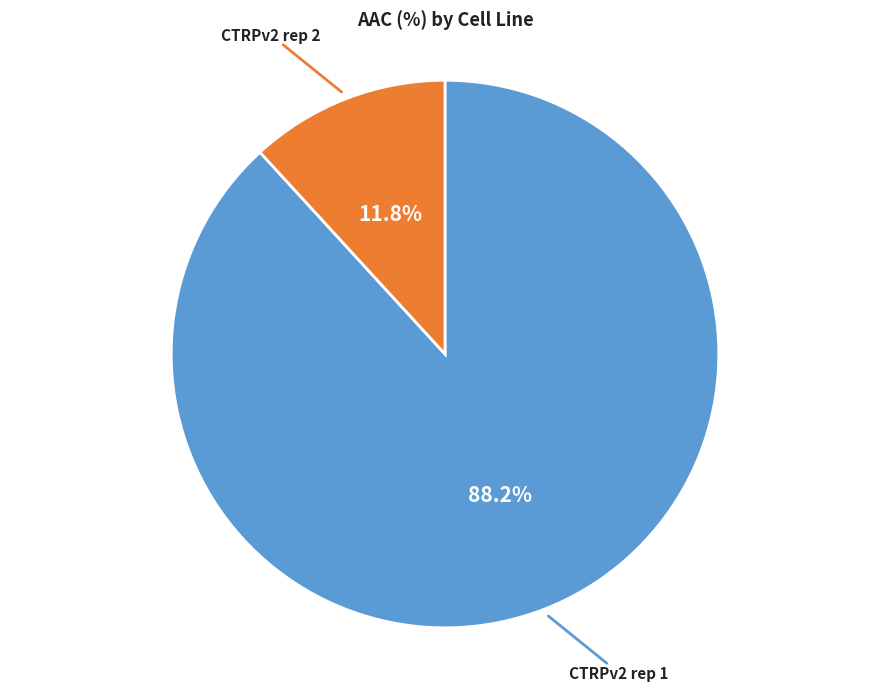

Is there a majority slice in this chart?

Yes